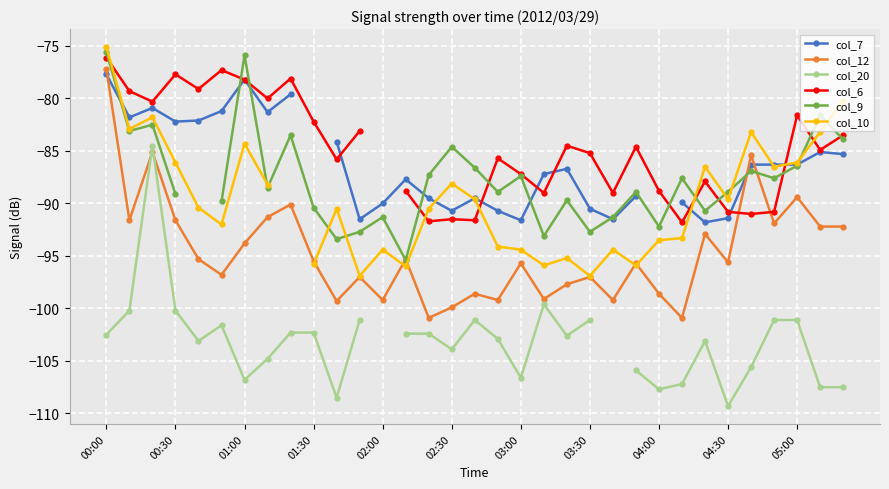

How many data points in col_6 are above -84?

13